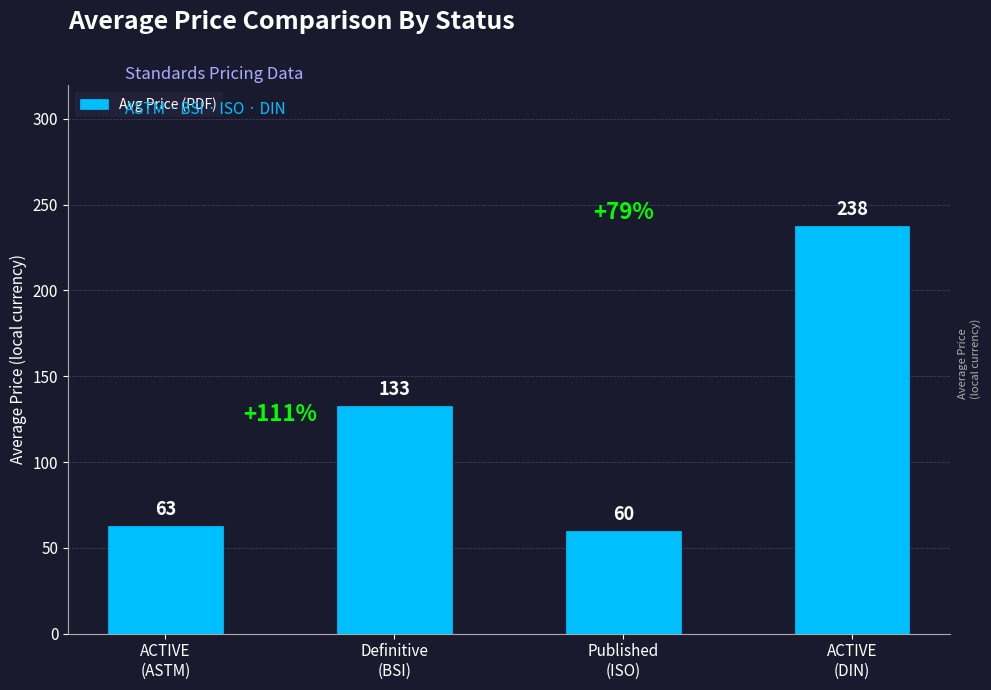

Approximately how many times larger is the value at Definitive
(BSI) compared to ACTIVE
(DIN)?

0.6